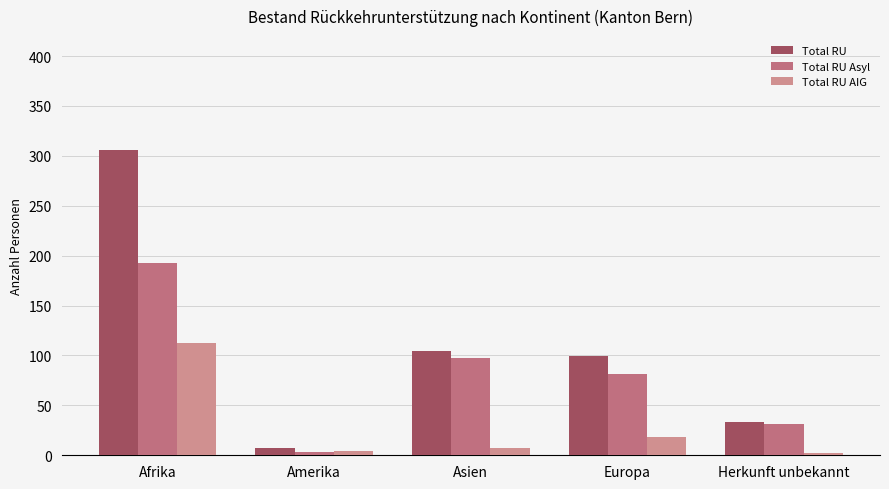

Reading left to right, what are all the values shown in this chart?

Total RU: Afrika=306	Amerika=7	Asien=104	Europa=99	Herkunft unbekannt=33
Total RU Asyl: Afrika=193	Amerika=3	Asien=97	Europa=81	Herkunft unbekannt=31
Total RU AIG: Afrika=113	Amerika=4	Asien=7	Europa=18	Herkunft unbekannt=2